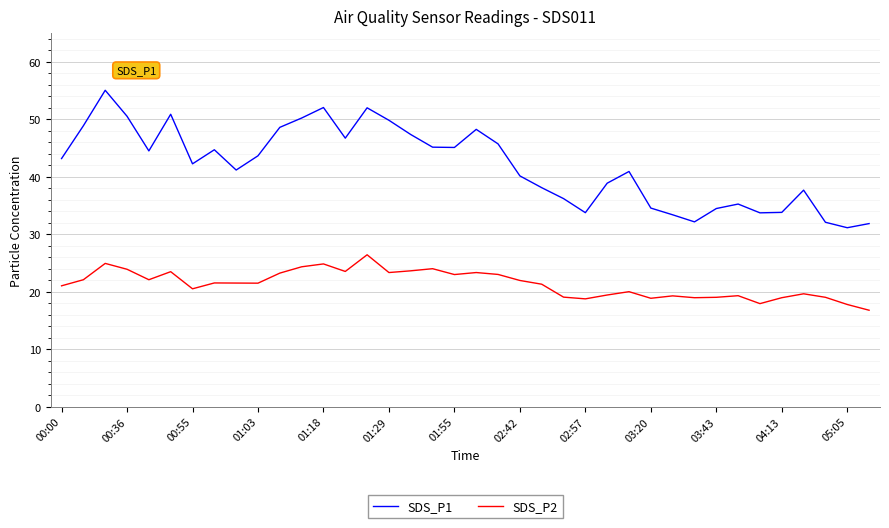

Rank the series by their average value, from highest to lowest.

SDS_P1, SDS_P2